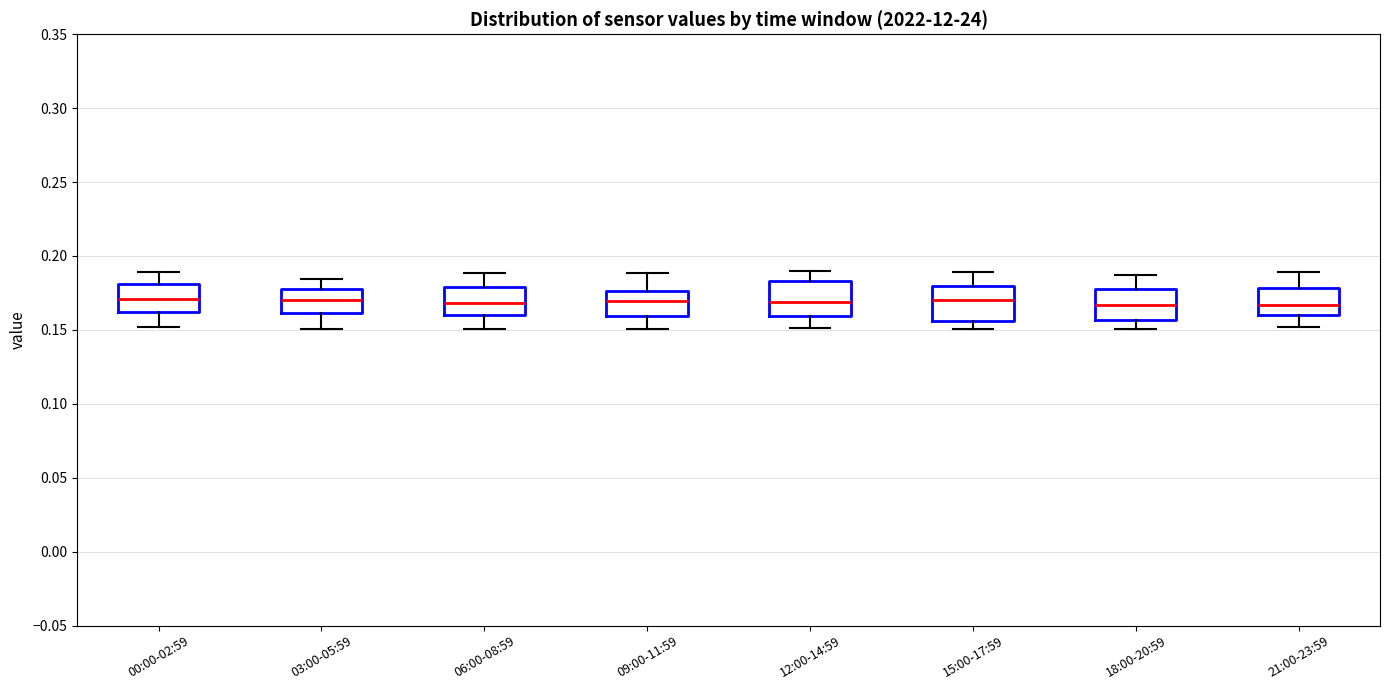

Reading left to right, read every box against the y-axis: the position of its median line, the range the box covers, and the ends of its whiskers. The values are not printed on the chart, so give them approximately, as read against the axis.

00:00-02:59: median 0.170, box 0.160 to 0.180, whiskers 0.150 to 0.190
03:00-05:59: median 0.170, box 0.160 to 0.175, whiskers 0.150 to 0.185
06:00-08:59: median 0.170, box 0.160 to 0.180, whiskers 0.150 to 0.190
09:00-11:59: median 0.170, box 0.160 to 0.175, whiskers 0.150 to 0.190
12:00-14:59: median 0.170, box 0.160 to 0.185, whiskers 0.150 to 0.190
15:00-17:59: median 0.170, box 0.155 to 0.180, whiskers 0.150 to 0.190
18:00-20:59: median 0.165, box 0.155 to 0.180, whiskers 0.150 to 0.185
21:00-23:59: median 0.165, box 0.160 to 0.180, whiskers 0.150 to 0.190